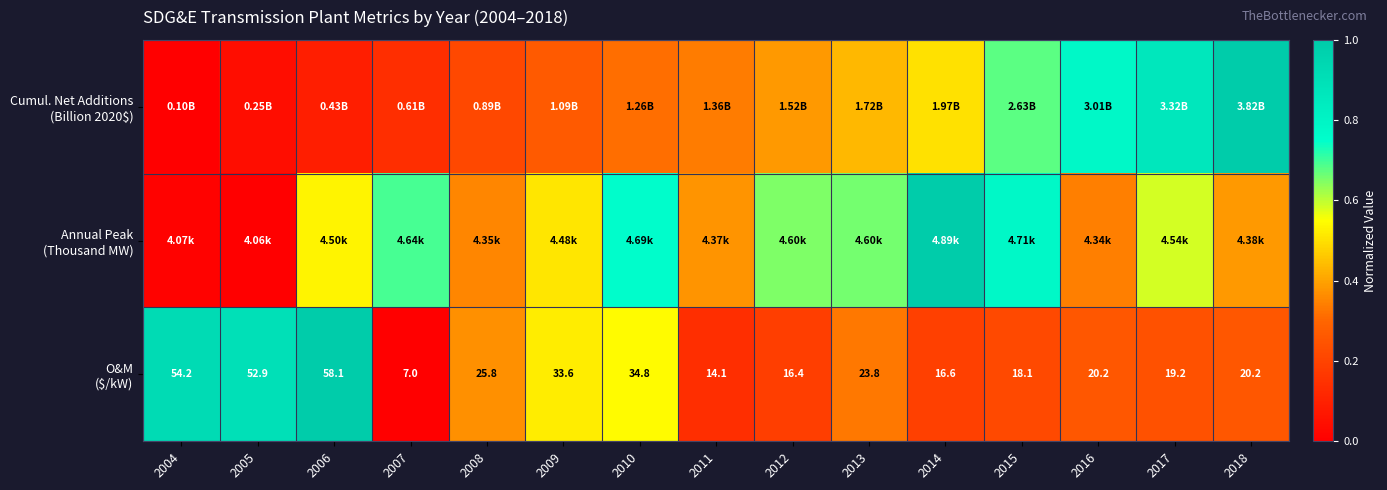

List the labels in order of O&M ($/kW) value, smallest first.

2007, 2011, 2012, 2014, 2015, 2017, 2016, 2018, 2013, 2008, 2009, 2010, 2005, 2004, 2006